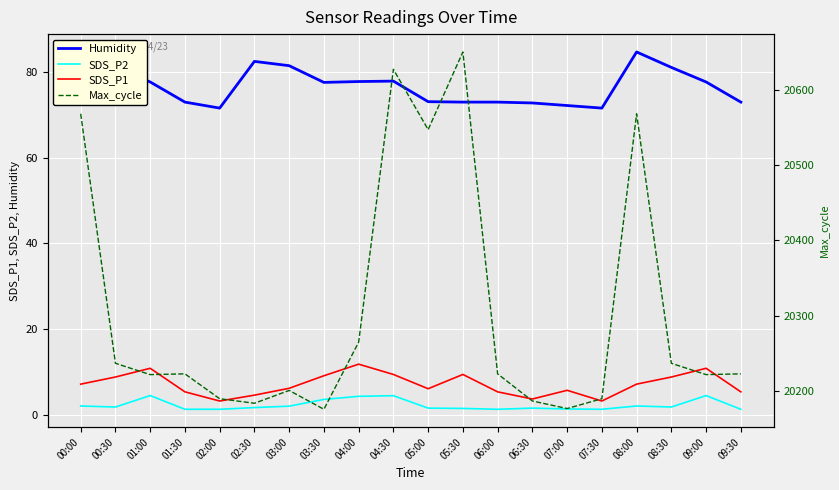

Is it true that SDS_P1 equals 6.1 at 05:00?

True